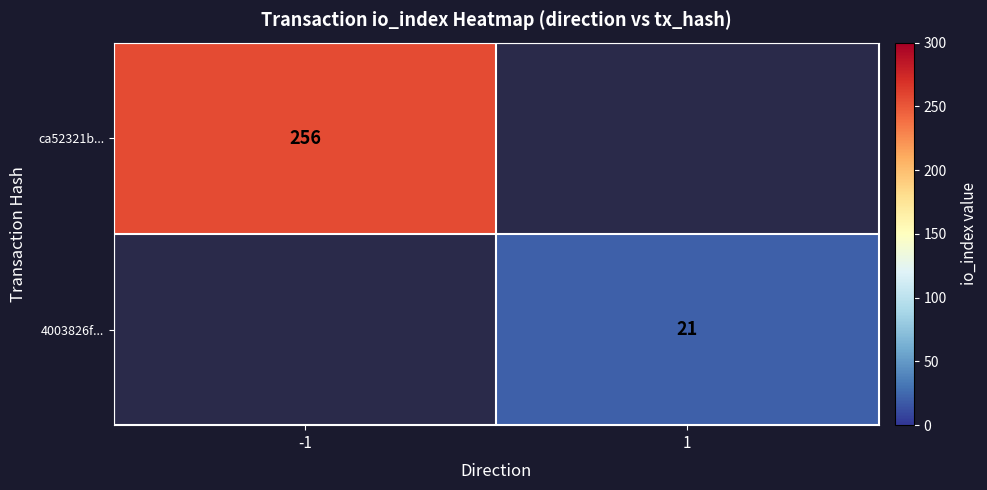

At which category does the chart reach its peak across all series?

-1